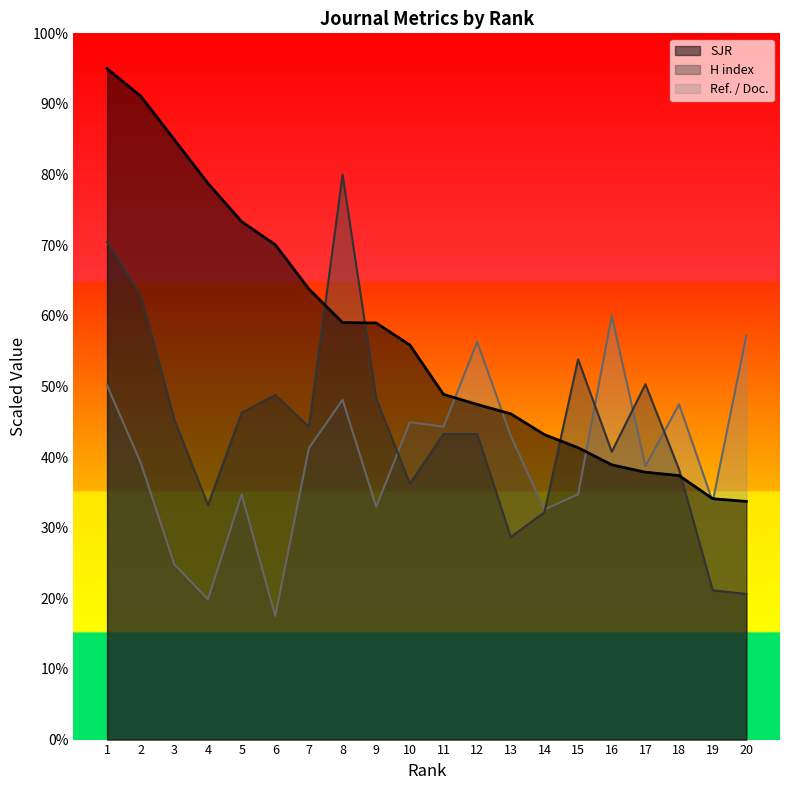

How many intersections are there between SJR and Ref. / Doc.?

5